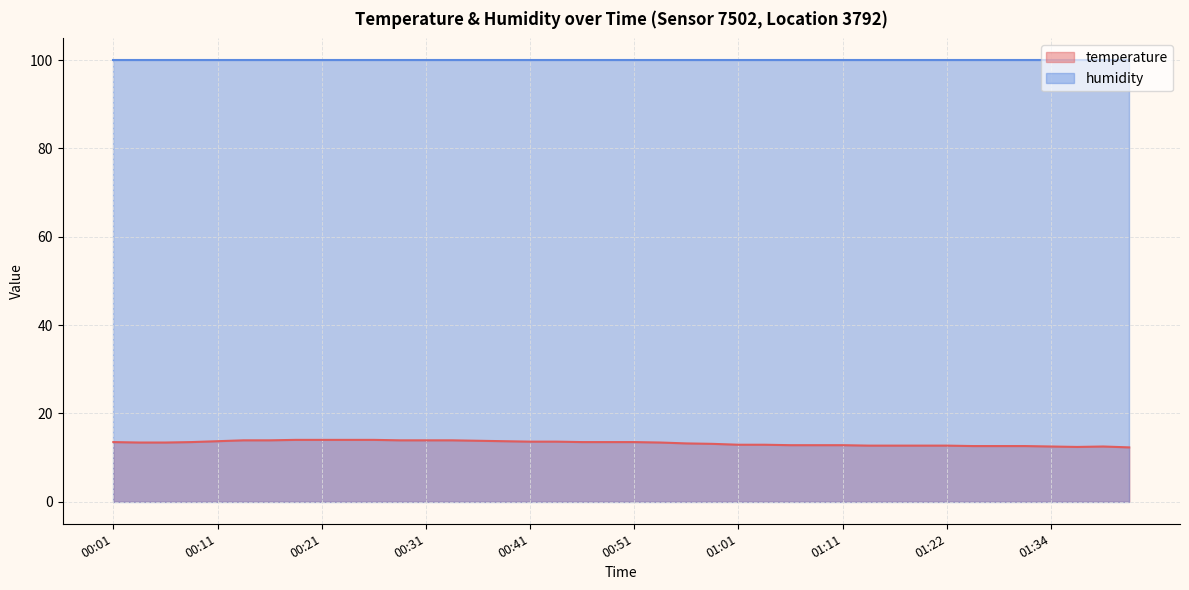

Reading left to right, transcribe all the data shown in this chart.

13.5	13.4	13.4	13.5	13.7	13.9	13.9	14.0	14.0	14.0	14.0	13.9	13.9	13.9	13.8	13.7	13.6	13.6	13.5	13.5	13.5	13.4	13.2	13.1	12.9	12.9	12.8	12.8	12.8	12.7	12.7	12.7	12.7	12.6	12.6	12.6	12.5	12.4	12.5	12.3